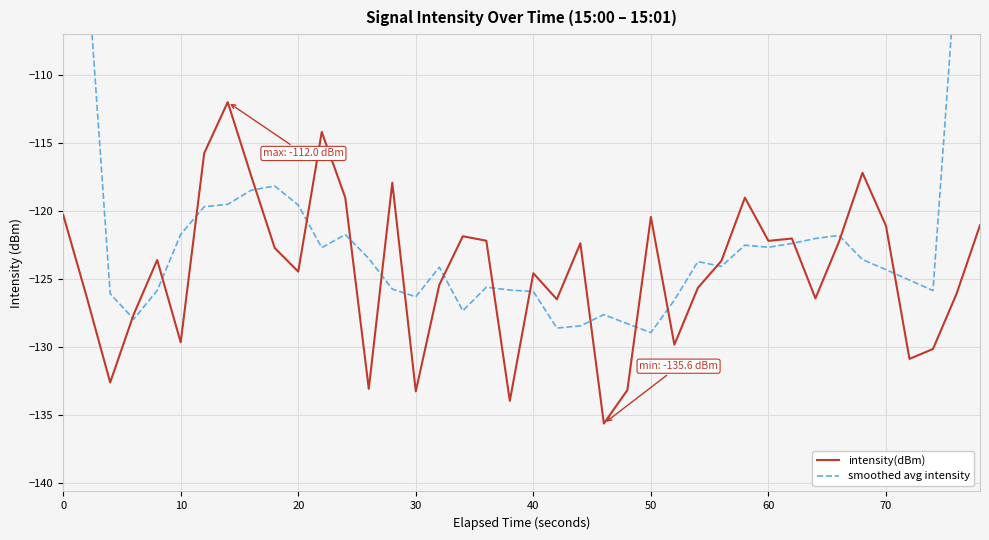

At how many categories does at least one series exceed -114?

5